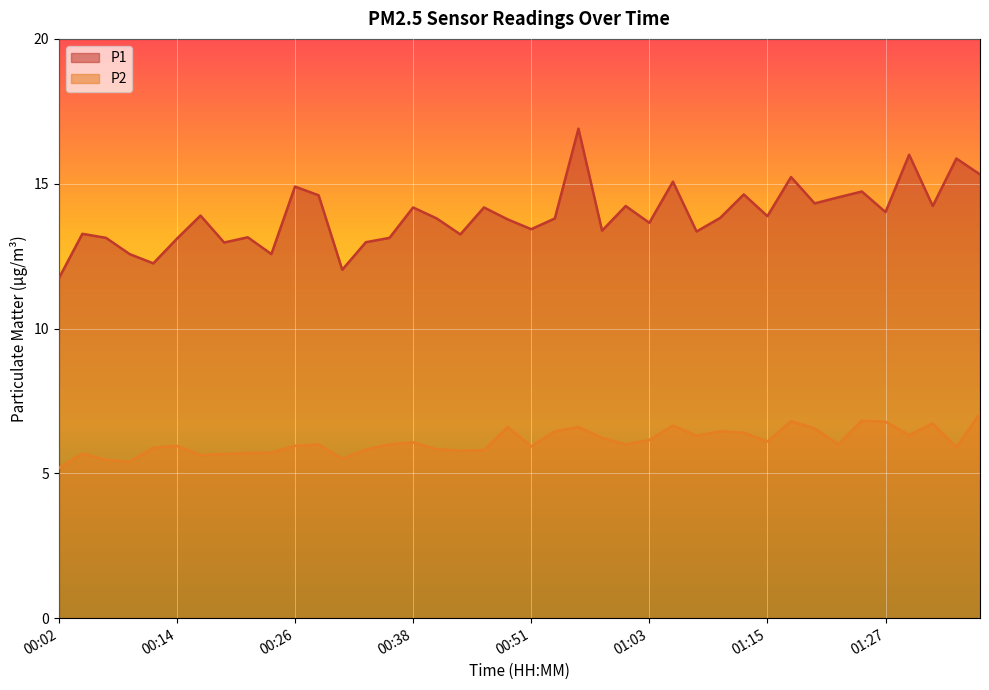

What are all the series names shown in the legend?

P1, P2